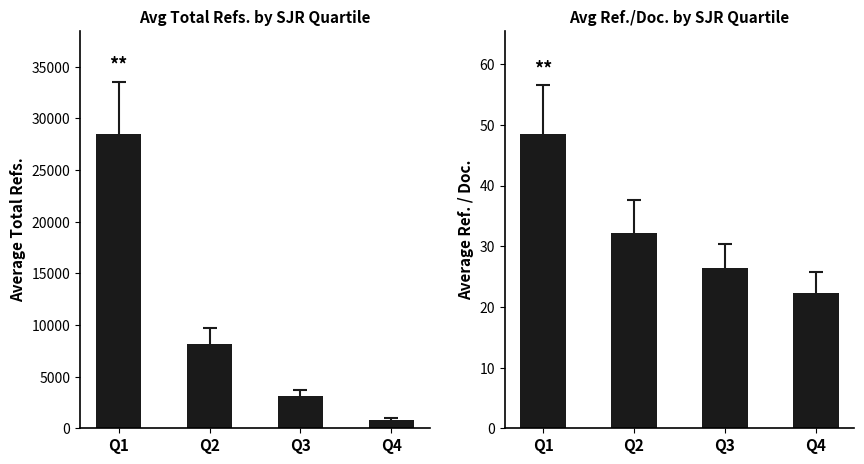

Rank the series by their maximum value, from highest to lowest.

Average Total Refs., Average Ref. / Doc.